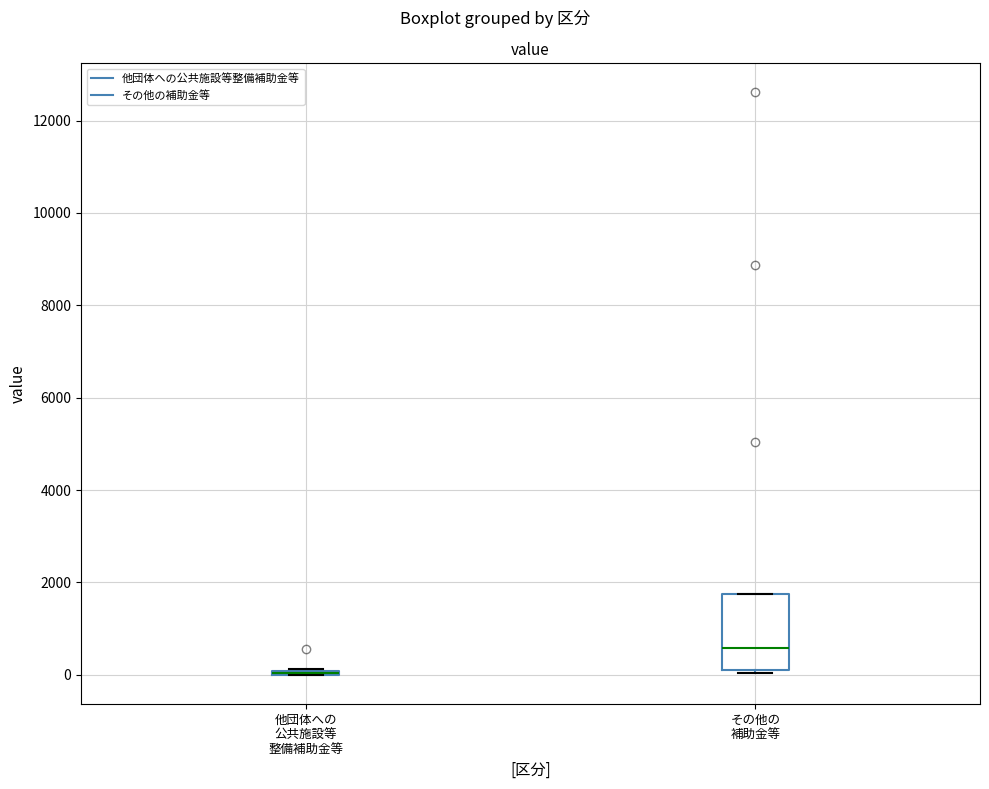

Reading left to right, read every box against the y-axis: the position of its median line, the range the box covers, and the ends of its whiskers. The values are not printed on the chart, so give them approximately, as read against the axis.

他団体への 公共施設等 整備補助金等: box collapsed to a line at 0, whiskers 0 to 200
その他の 補助金等: median 600, box 200 to 1800, whiskers 0 to 1800